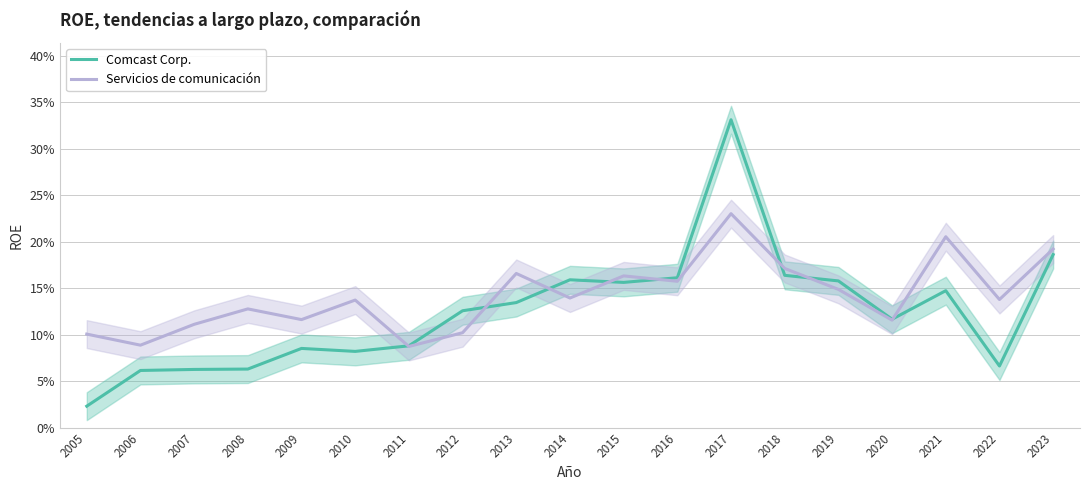

How many lines are shown in the chart?

2